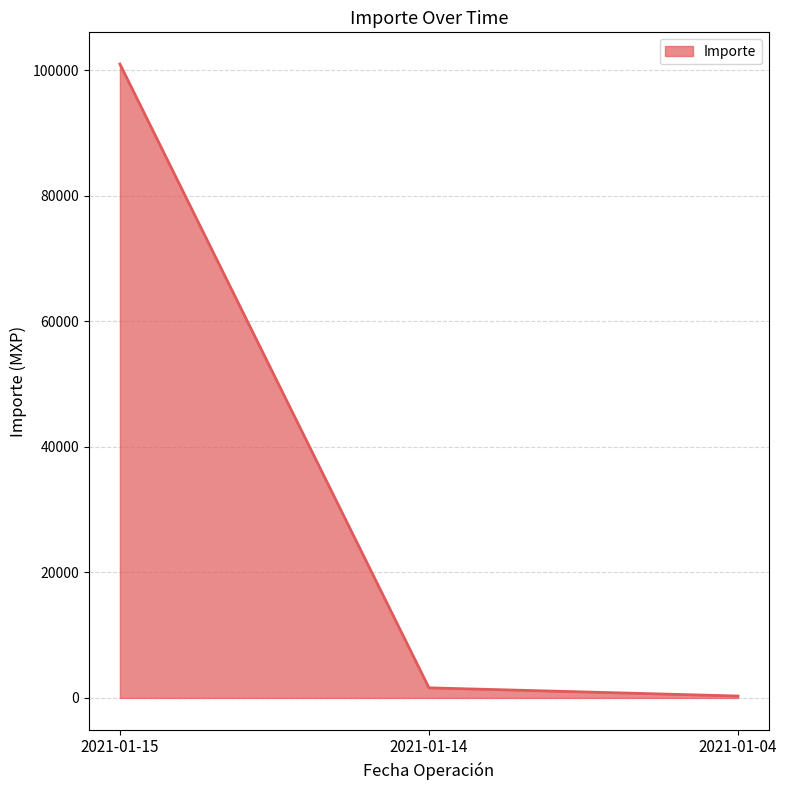

Rank the categories by value from lowest to highest.

2021-01-04, 2021-01-14, 2021-01-15